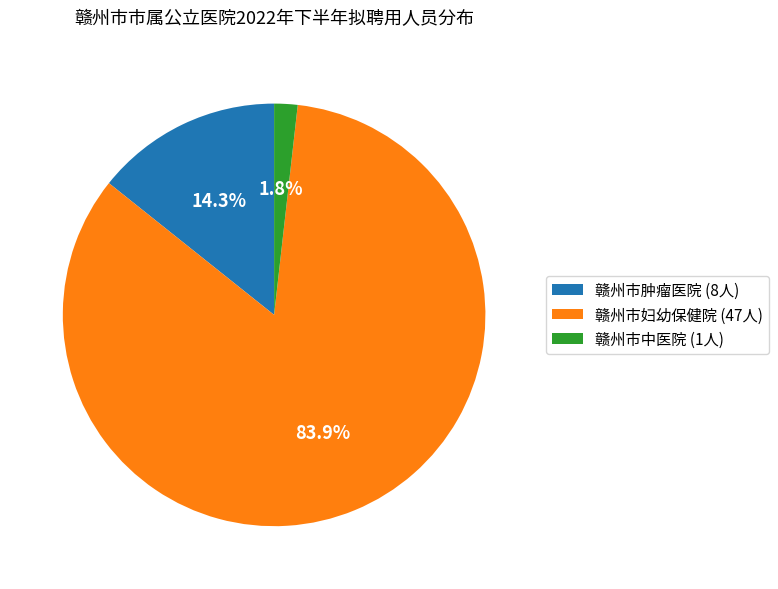

Rank the categories by value from highest to lowest.

赣州市妇幼保健院, 赣州市肿瘤医院, 赣州市中医院